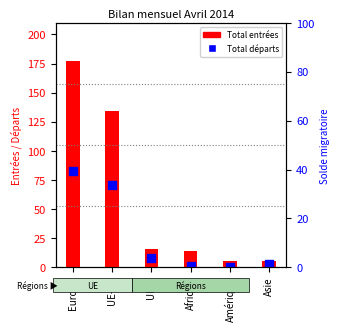

Which series has the largest total across all categories?

Total entrées